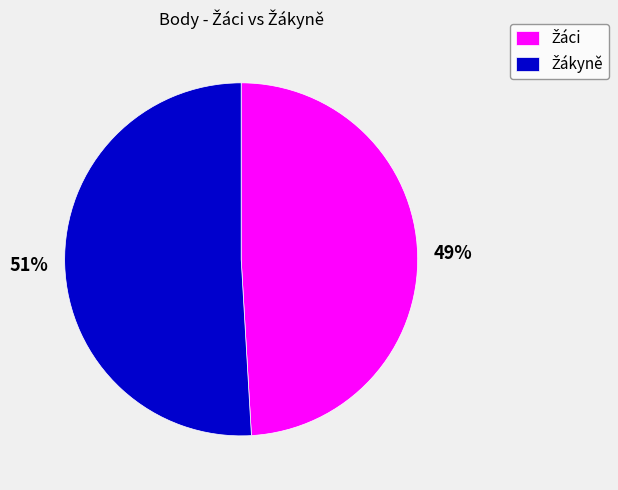

Does any single category account for the majority?

Yes